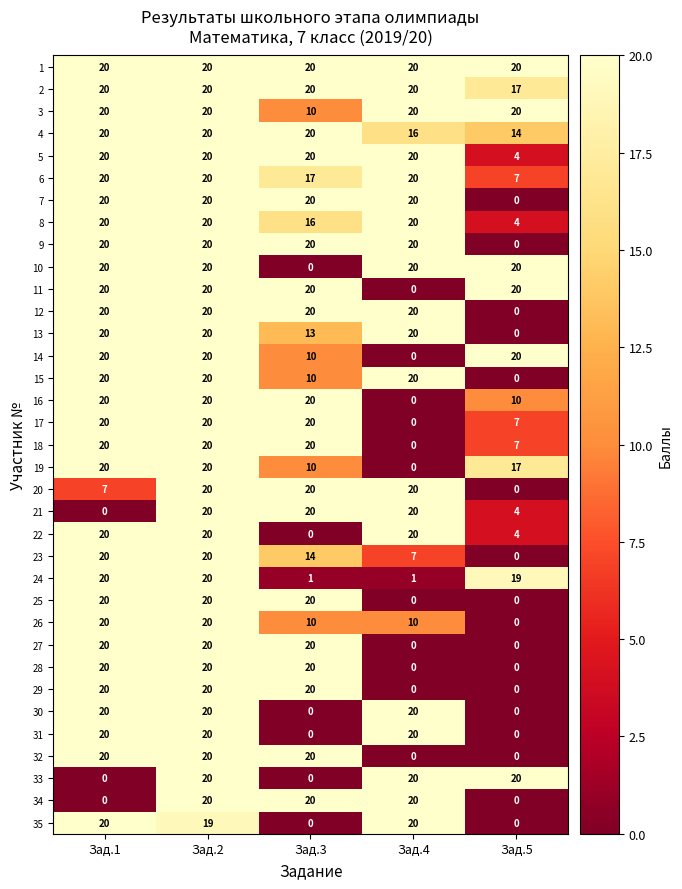

What is the difference between the 8 values at Зад.1 and Зад.3?

4